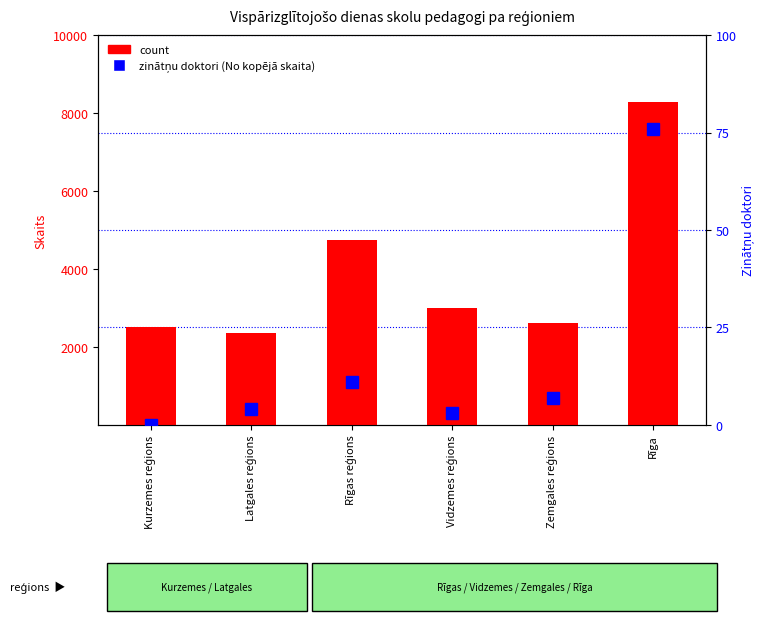

What is the difference between the second highest and minimum values in the count series?

2385